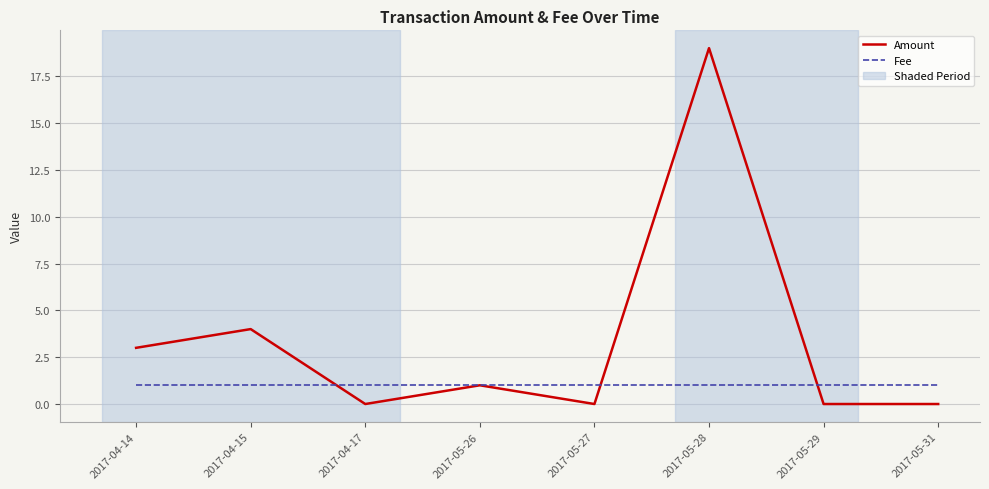

What is the highest value of the Amount series?

19